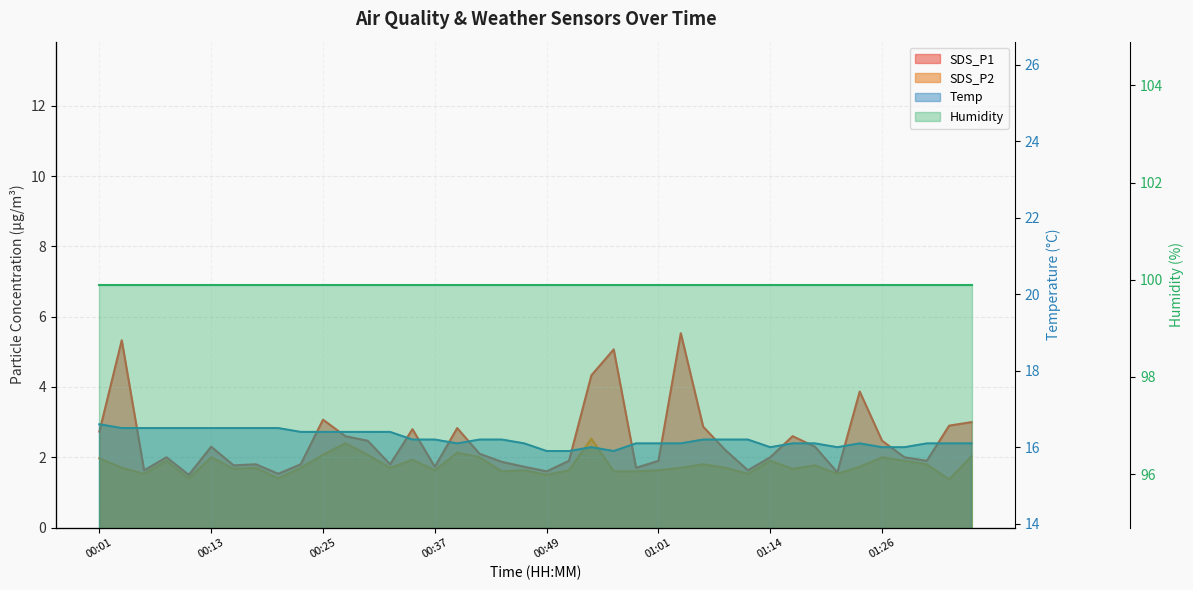

At 00:25, list the series in order from smallest to largest.

SDS_P2, SDS_P1, Temp